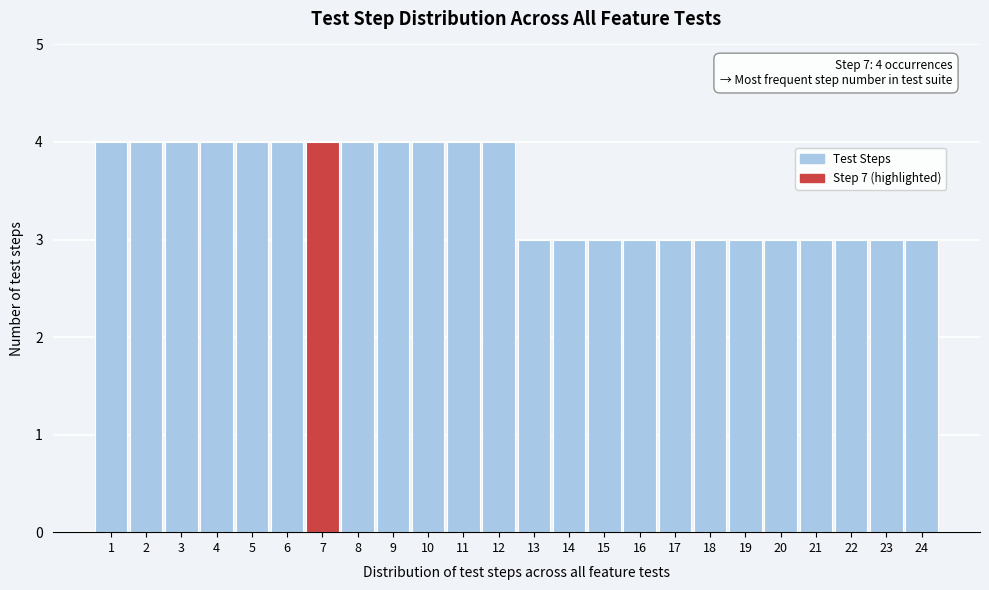

Reading right to left, what are all the values shown in this chart?

3	3	3	3	3	3	3	3	3	3	3	3	4	4	4	4	4	4	4	4	4	4	4	4